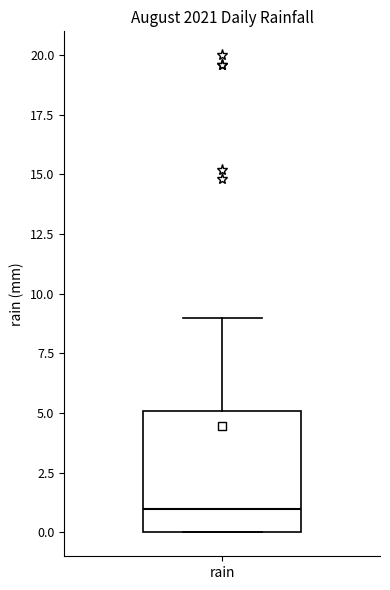

Read this box plot against the y-axis: the position of the median line, the range covered by the box, and the ends of both whiskers. The values are not printed on the chart, so give them approximately, as read against the axis.

median 1, box 0 to 5, whiskers 0 to 9